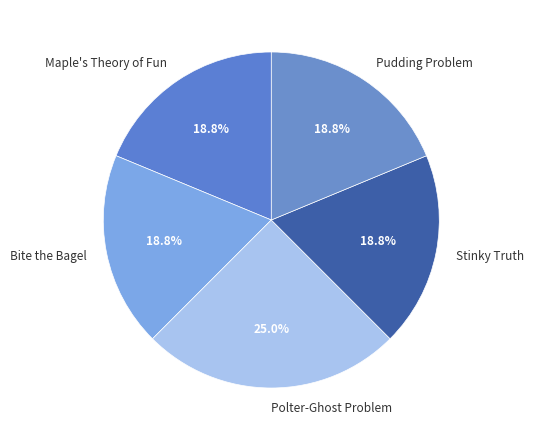

What percentage is the Maple's Theory of Fun slice, to the nearest percent?

19%